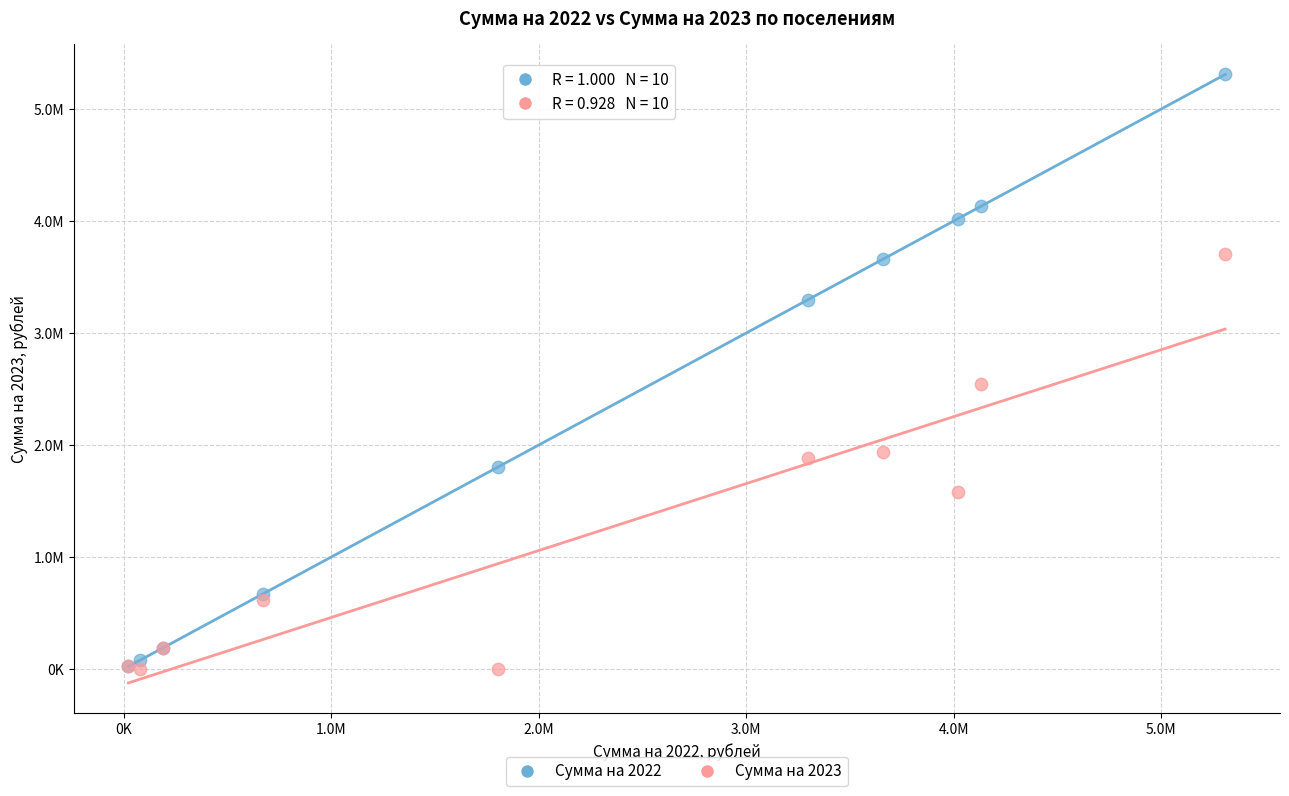

Which series contains the highest Y value?

Сумма на 2022